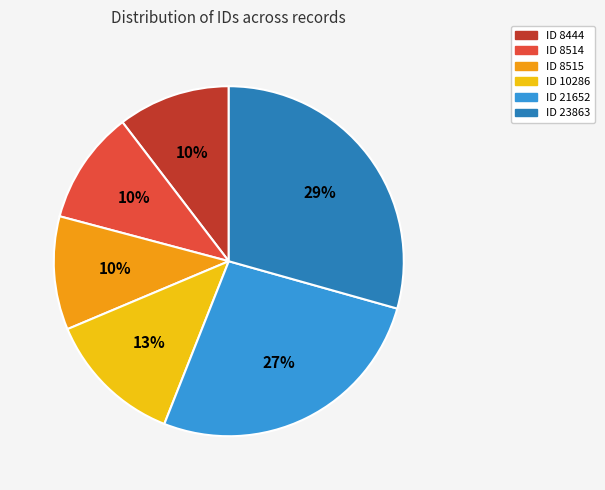

How many slices are in this pie chart?

6